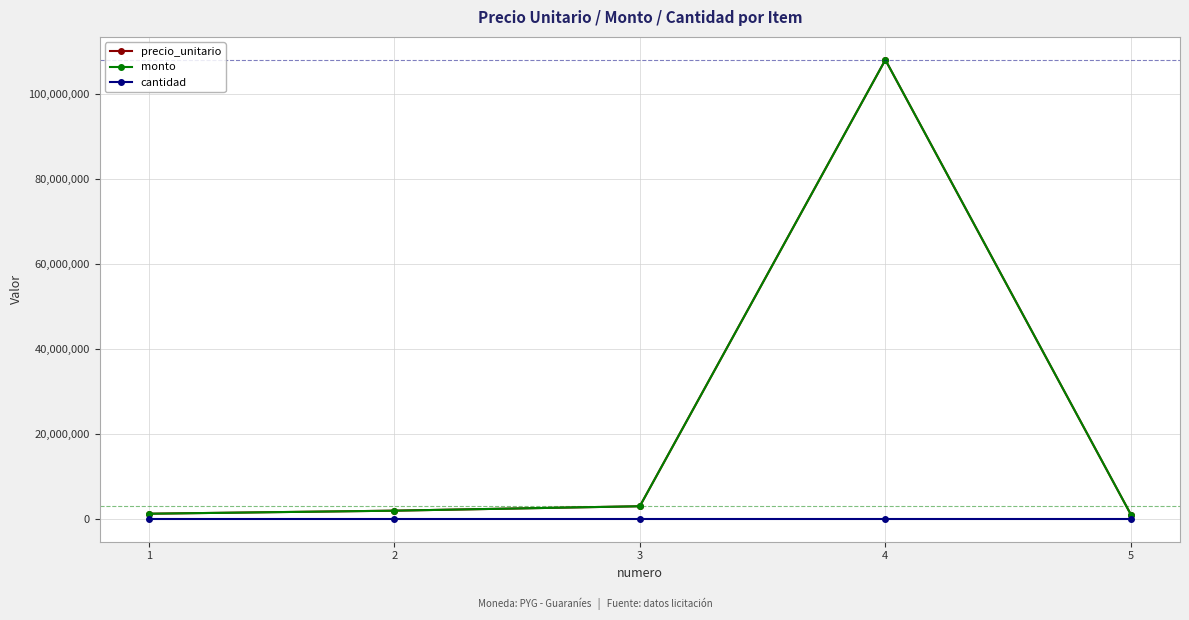

Rank the categories by cantidad value from lowest to highest.

1, 2, 3, 4, 5